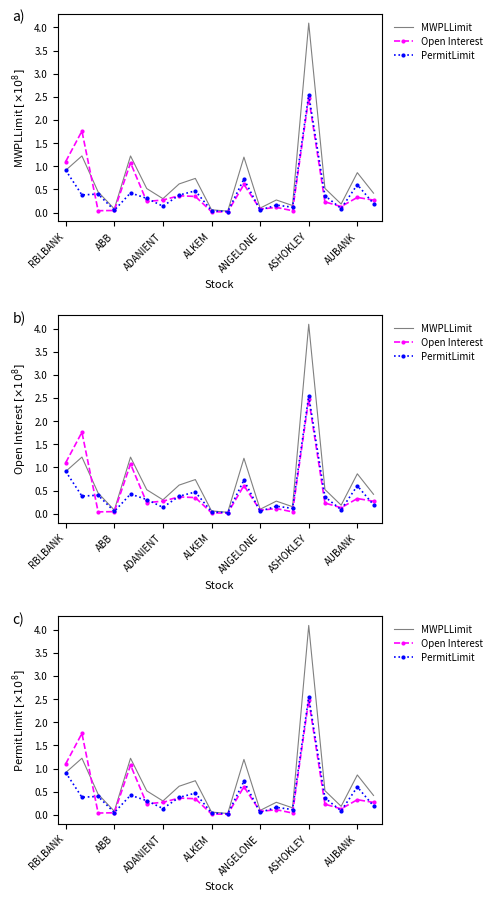

True or false: MWPLLimit and PermitLimit cross at least once.

False